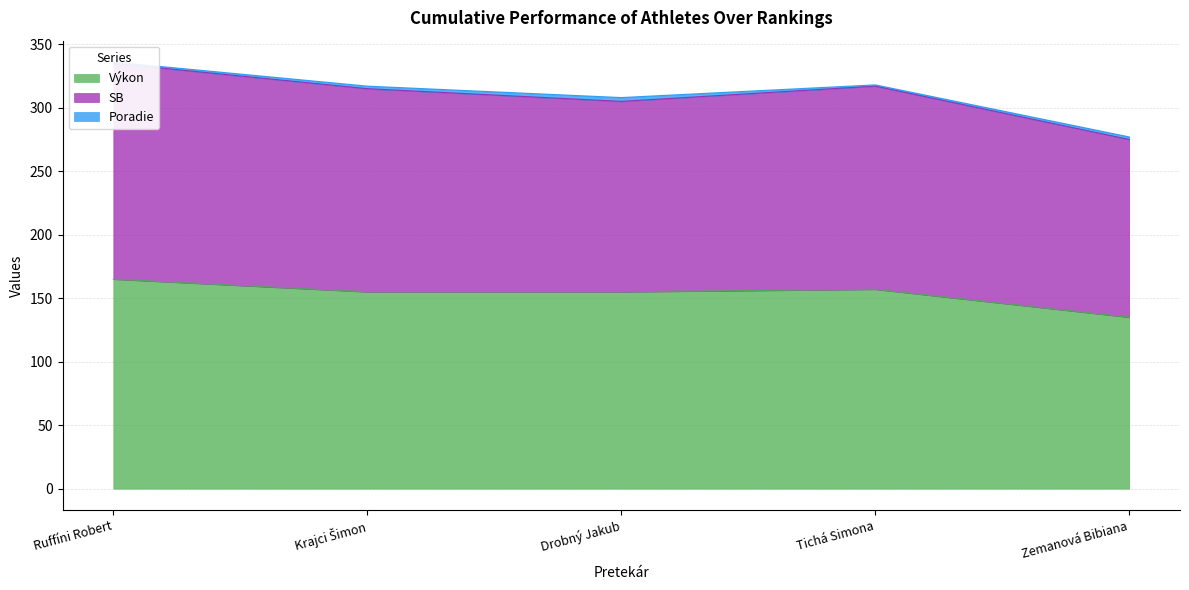

What is the difference between the maximum and second lowest values in the Výkon series?

10